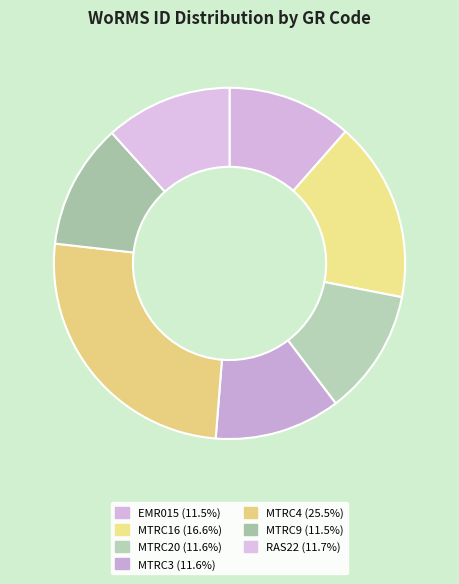

Does MTRC16 account for over 50% of the chart?

No